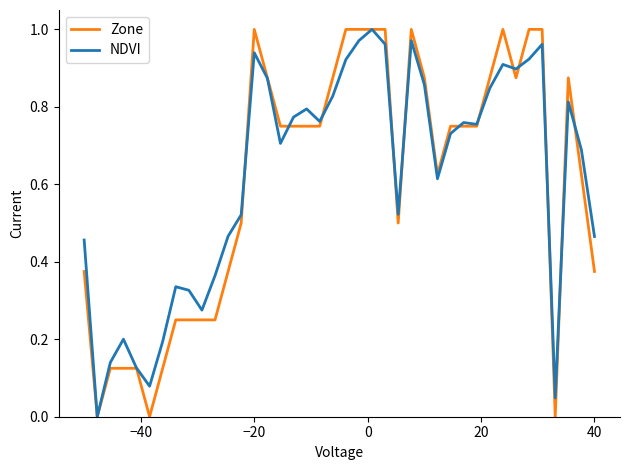

What are all the series names shown in the legend?

Zone, NDVI